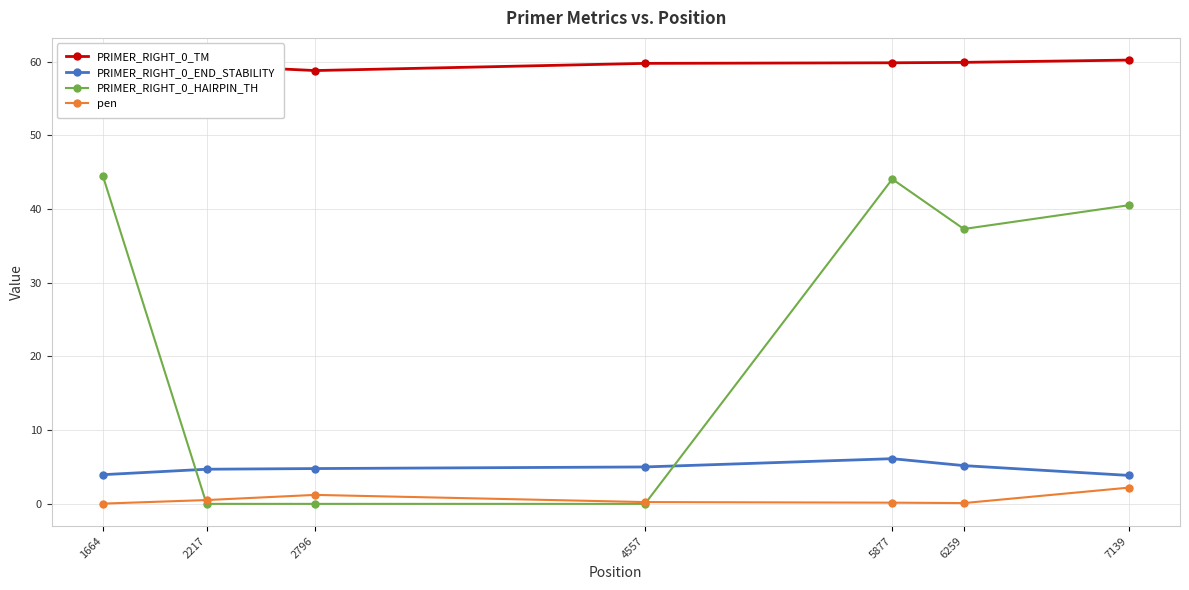

What is the maximum value for PRIMER_RIGHT_0_TM?

60.2